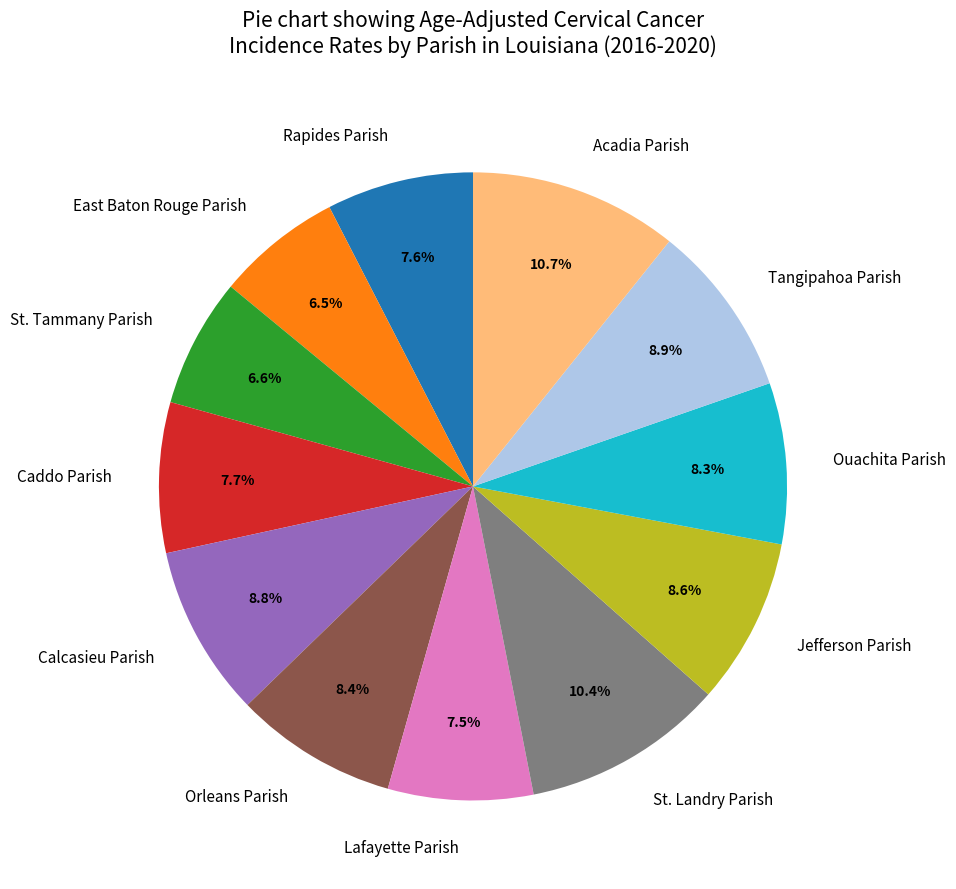

Approximately how many times larger is the value at East Baton Rouge Parish compared to Rapides Parish?

0.9